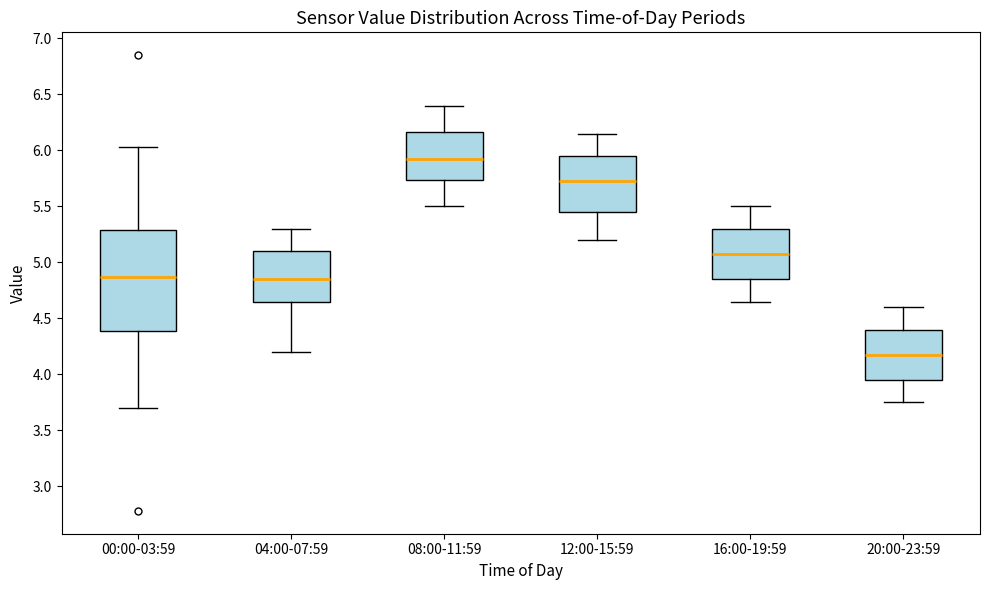

Where does the lower whisker of the box for 12:00-15:59 end on the y-axis? The values are not printed on the chart, so give them approximately, as read against the axis.

5.20